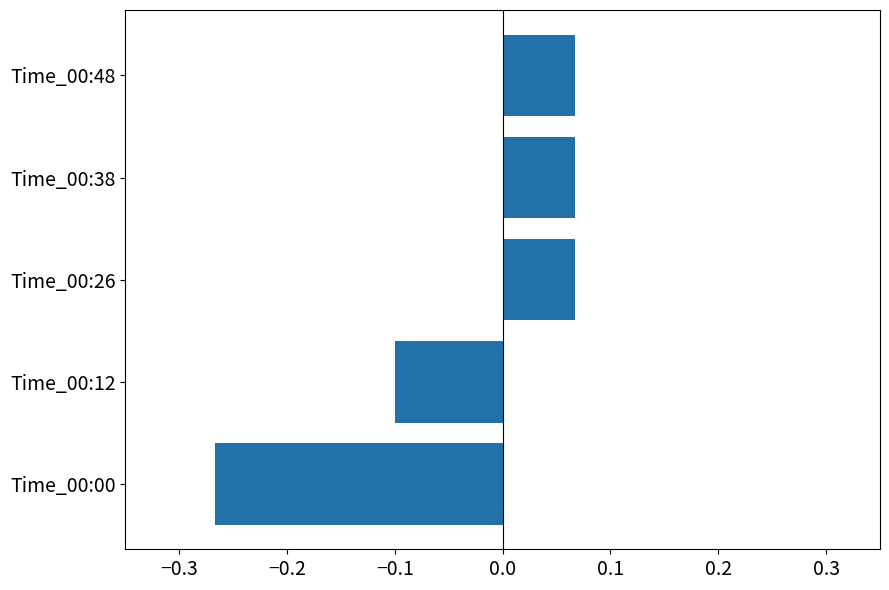

The value at Time_00:12 is -0.1. True or false?

True